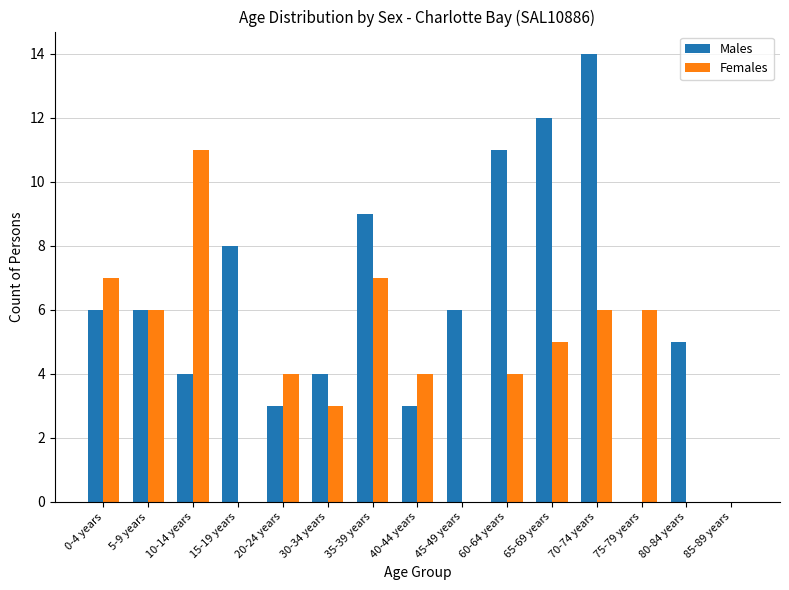

What is the difference between the Females values at 65-69 years and 80-84 years?

5